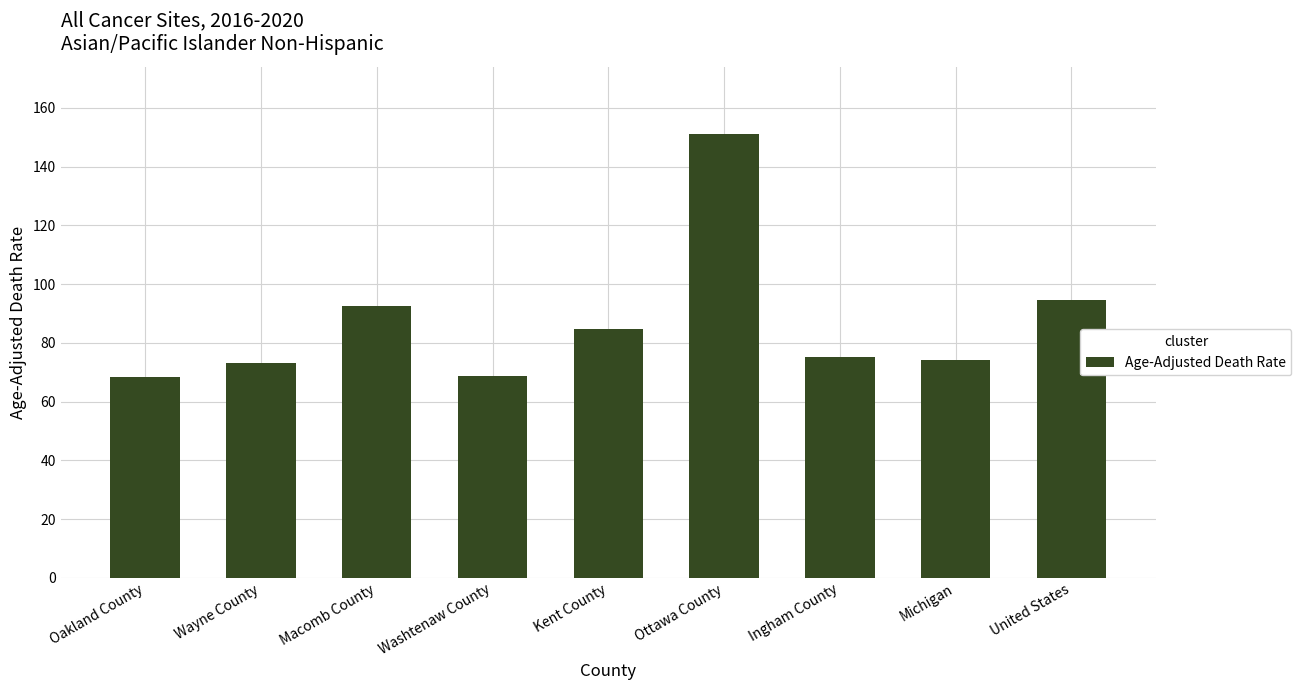

Read the value at United States.

94.5